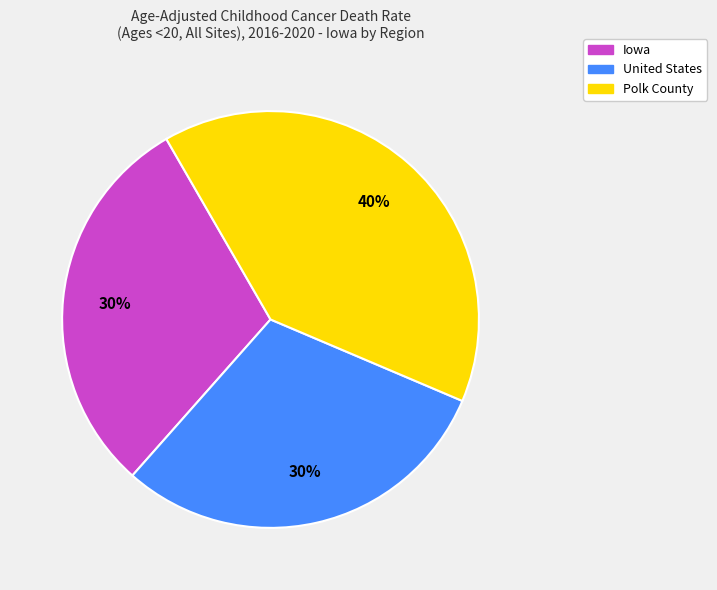

Does any single category account for the majority?

No